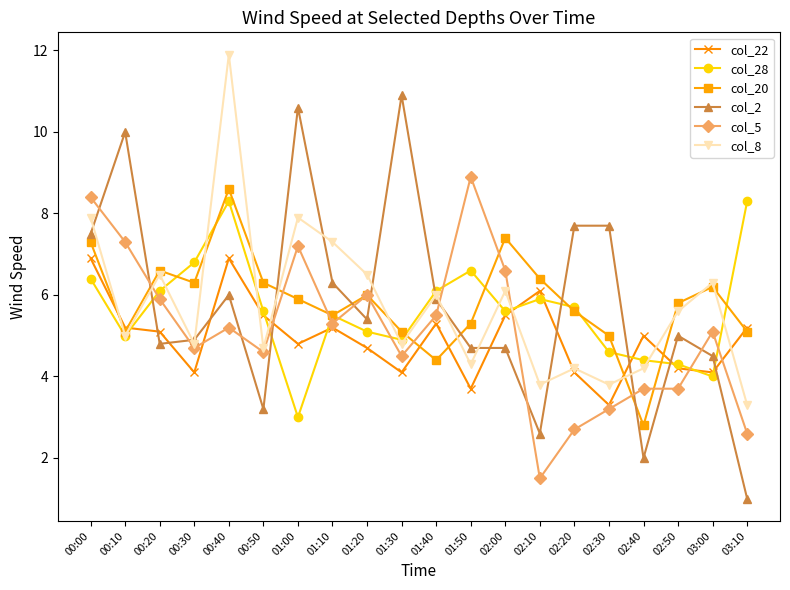

What is the difference between the highest and lowest values at 01:00?

7.6